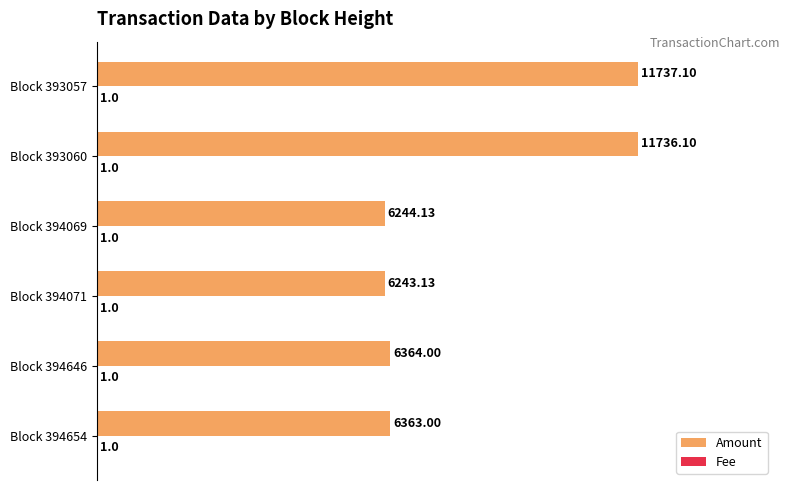

What is the sum of the Amount values at Block 394069 and Block 393057?

1.5